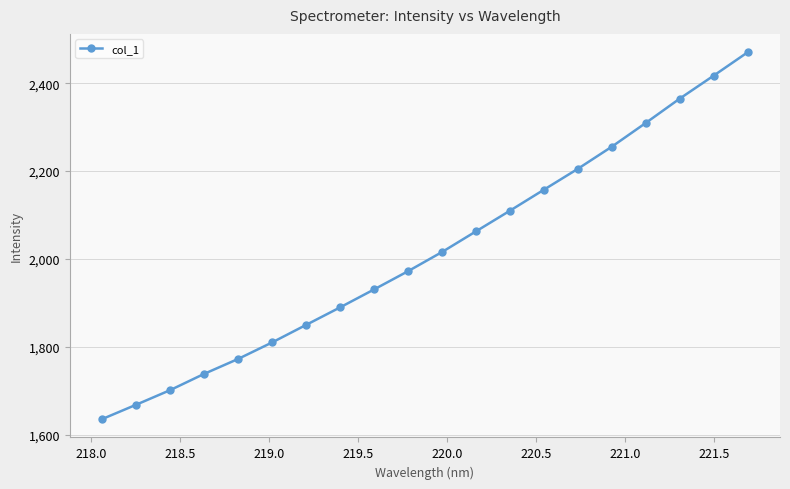

Is this an area chart (filled region under the line)?

No